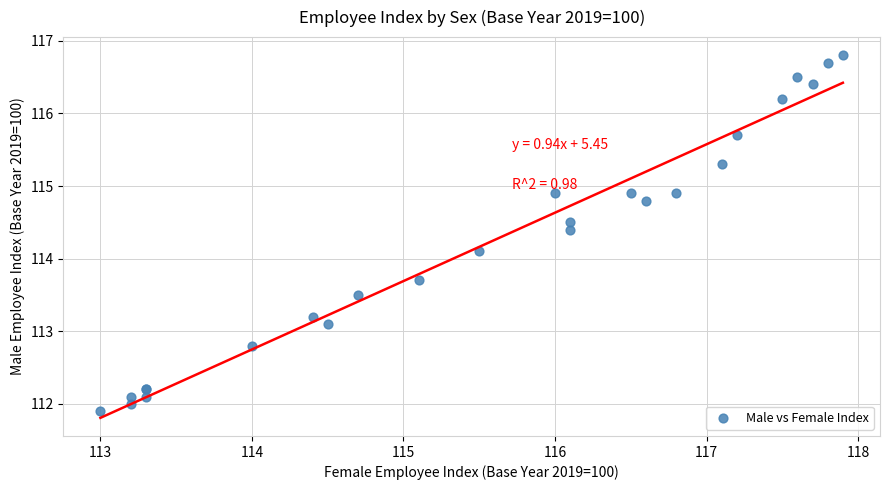

What Y value in the scatter plot is closest to 114?

114.1